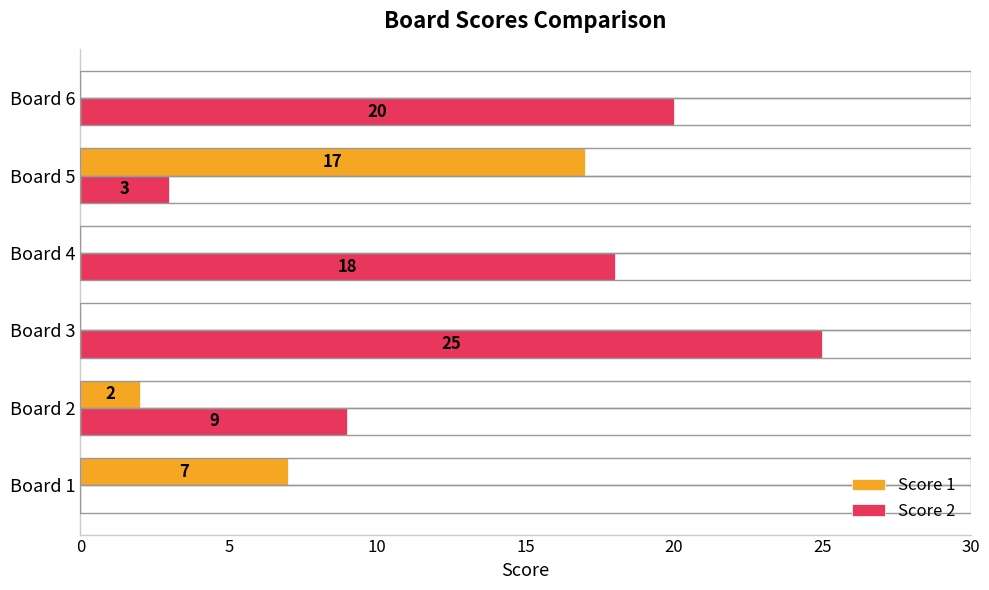

Between Board 2 and Board 5, which series saw the biggest shift?

Score 1